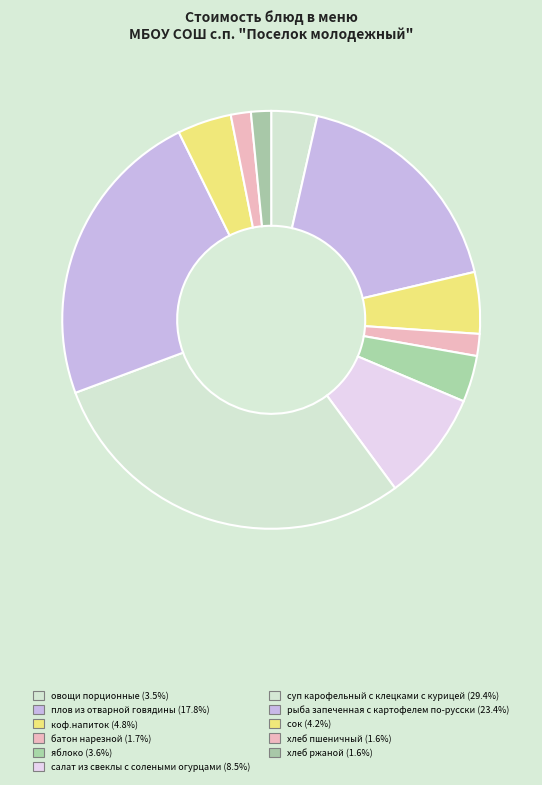

What percentage do сок and суп карофельный с клецками с курицей together represent?

33.6%